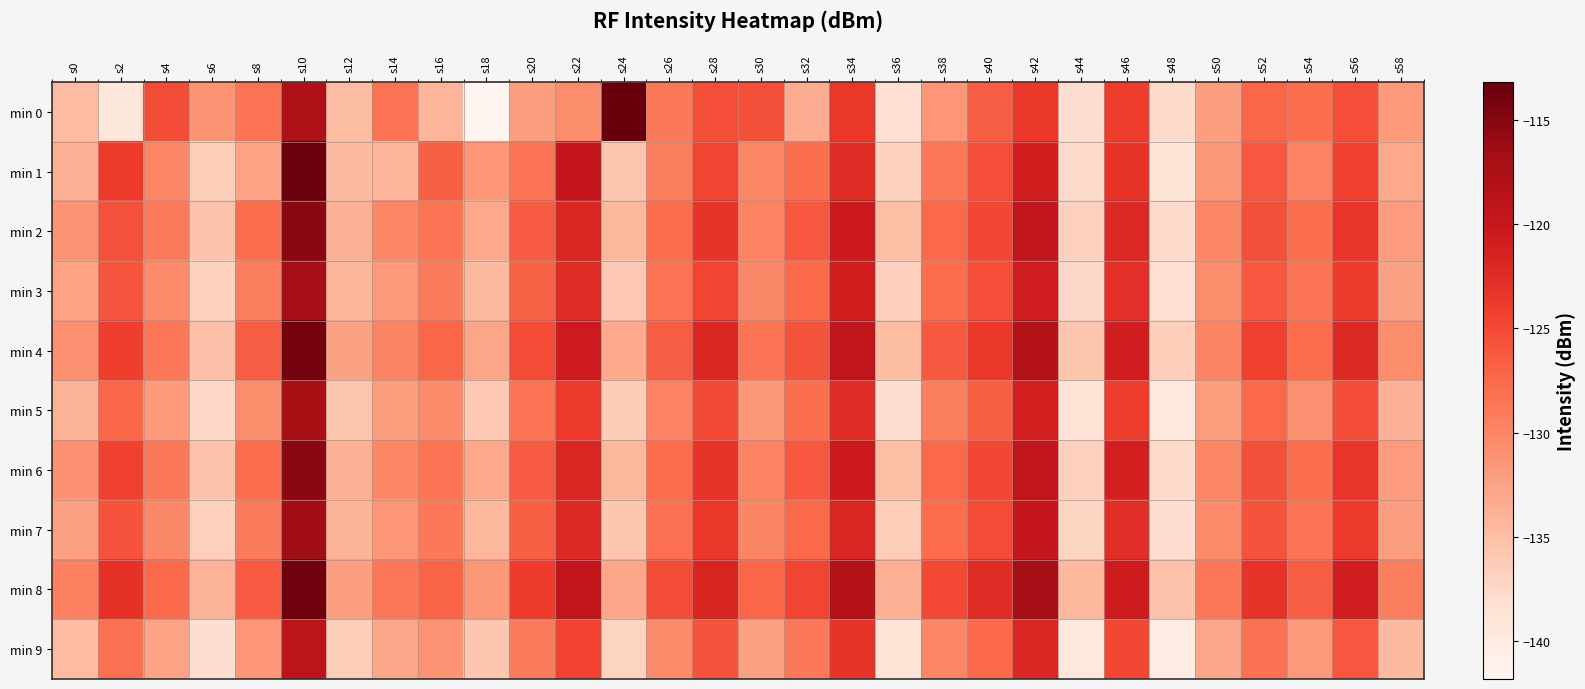

Which series has the largest total across all categories?

min 8